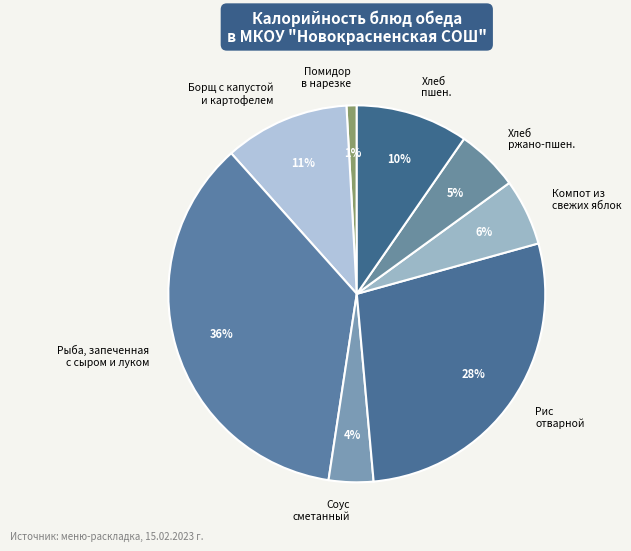

Count the number of slices in the pie.

8